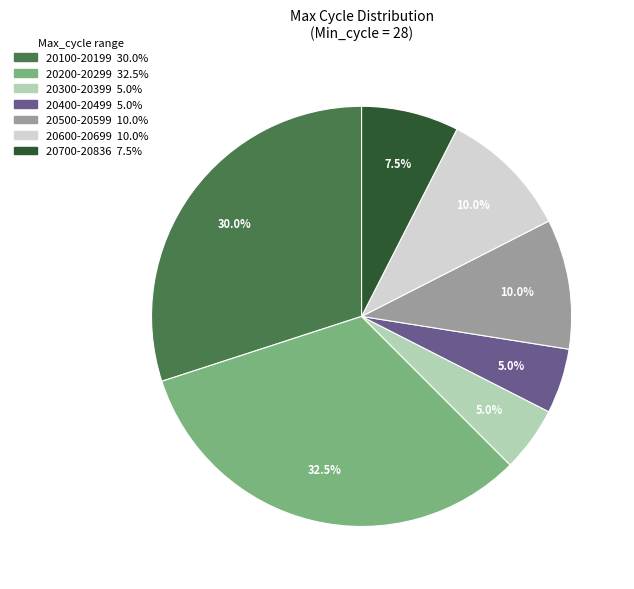

Is there any slice that represents more than half of the pie?

No